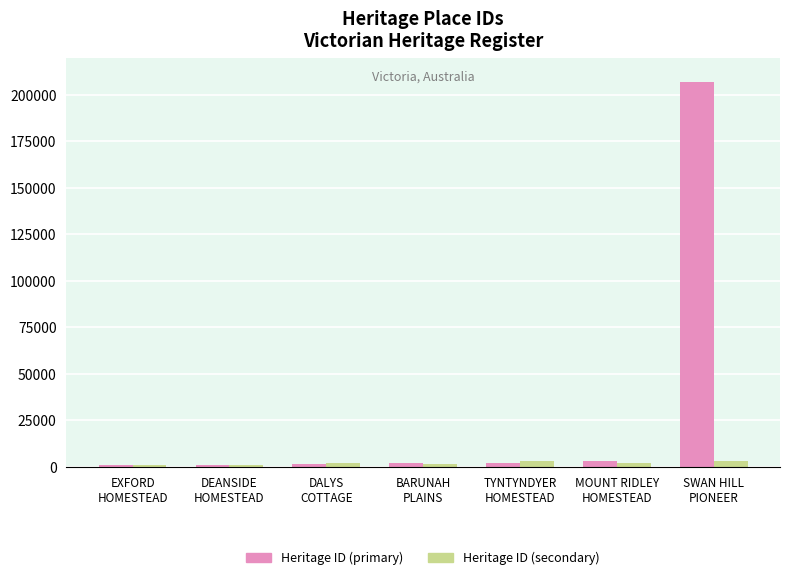

What is the difference between the maximum and minimum values in the Heritage ID (secondary) series?

2489